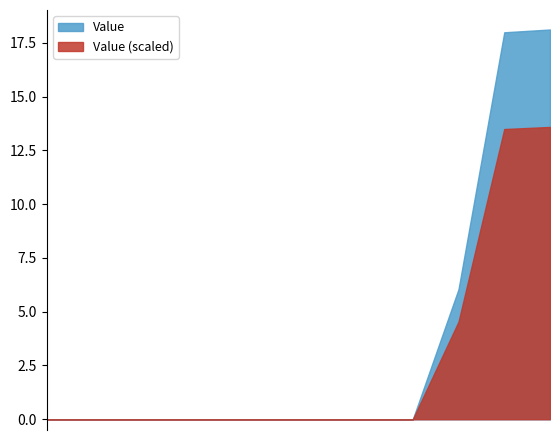

True or false: the data has more than 1 interior local peaks.

False